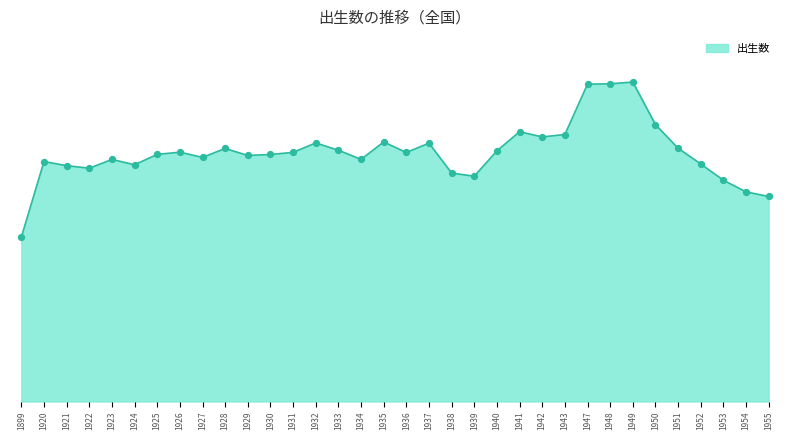

Which has a higher value, 1927 or 1932?

1932